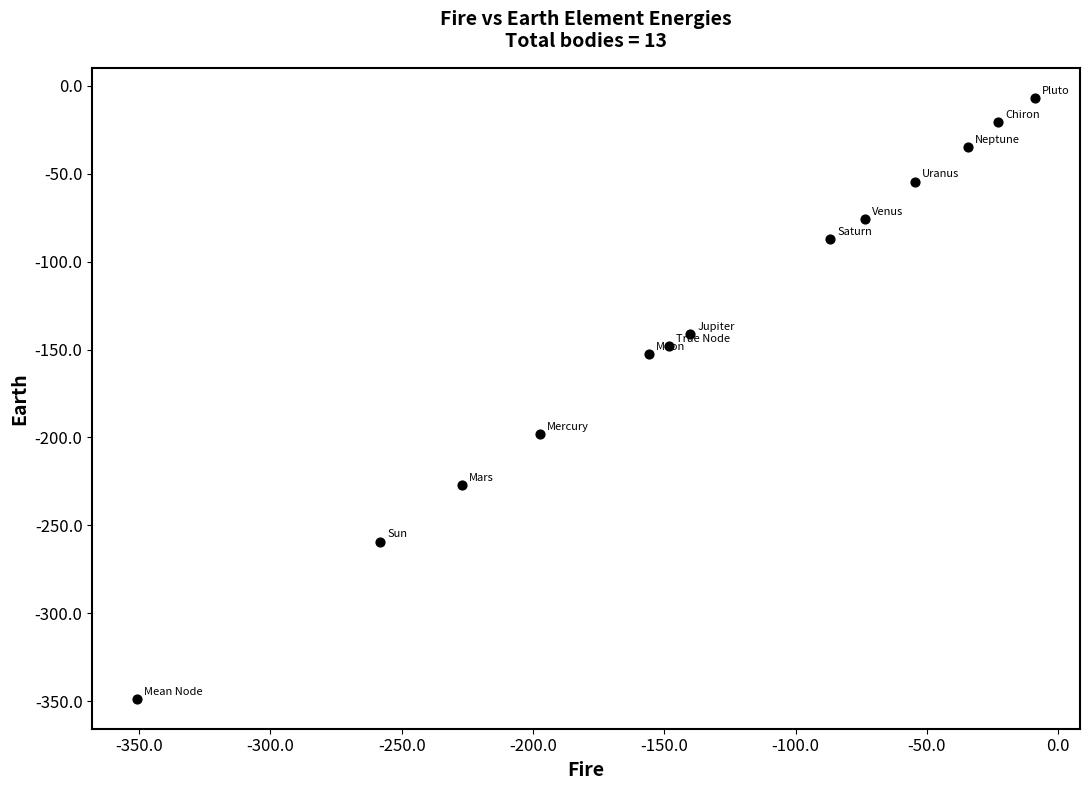

What is the range of X values (max minus min)?

342.0